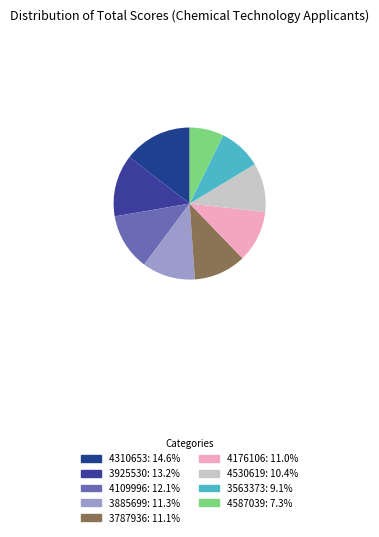

To the nearest percent, what is the combined percentage of 3925530 and 4109996?

25%